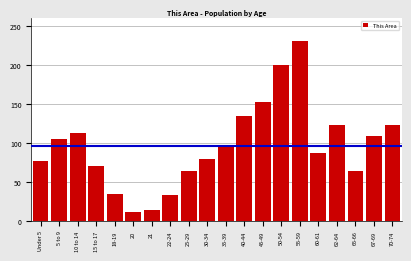

Reading left to right, what are all the values shown in this chart?

Under 5=77	5 to 9=105	10 to 14=113	15 to 17=70	18-19=35	20=12	21=14	22-24=33	25-29=64	30-34=80	35-39=96	40-44=135	45-49=153	50-54=200	55-59=231	60-61=87	62-64=123	65-66=64	67-69=109	70-74=123